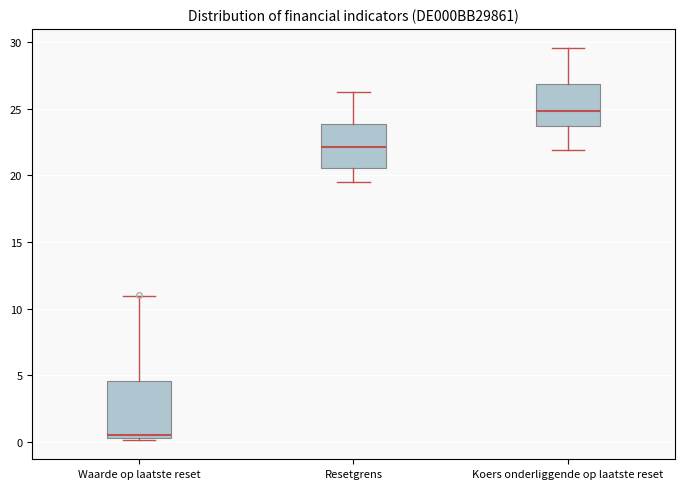

Reading left to right, transcribe this box plot: for each box, give where its median line is, the range the box spans, and where its two whiskers end, as read against the y-axis. The values are not printed on the chart, so give them approximately, as read against the axis.

Waarde op laatste reset: median 0.5 (just above the box's lower edge), box 0.5 to 4.5, whiskers 0.0 to 11.0
Resetgrens: median 22.0, box 20.5 to 24.0, whiskers 19.5 to 26.5
Koers onderliggende op laatste reset: median 25.0, box 23.5 to 27.0, whiskers 22.0 to 29.5